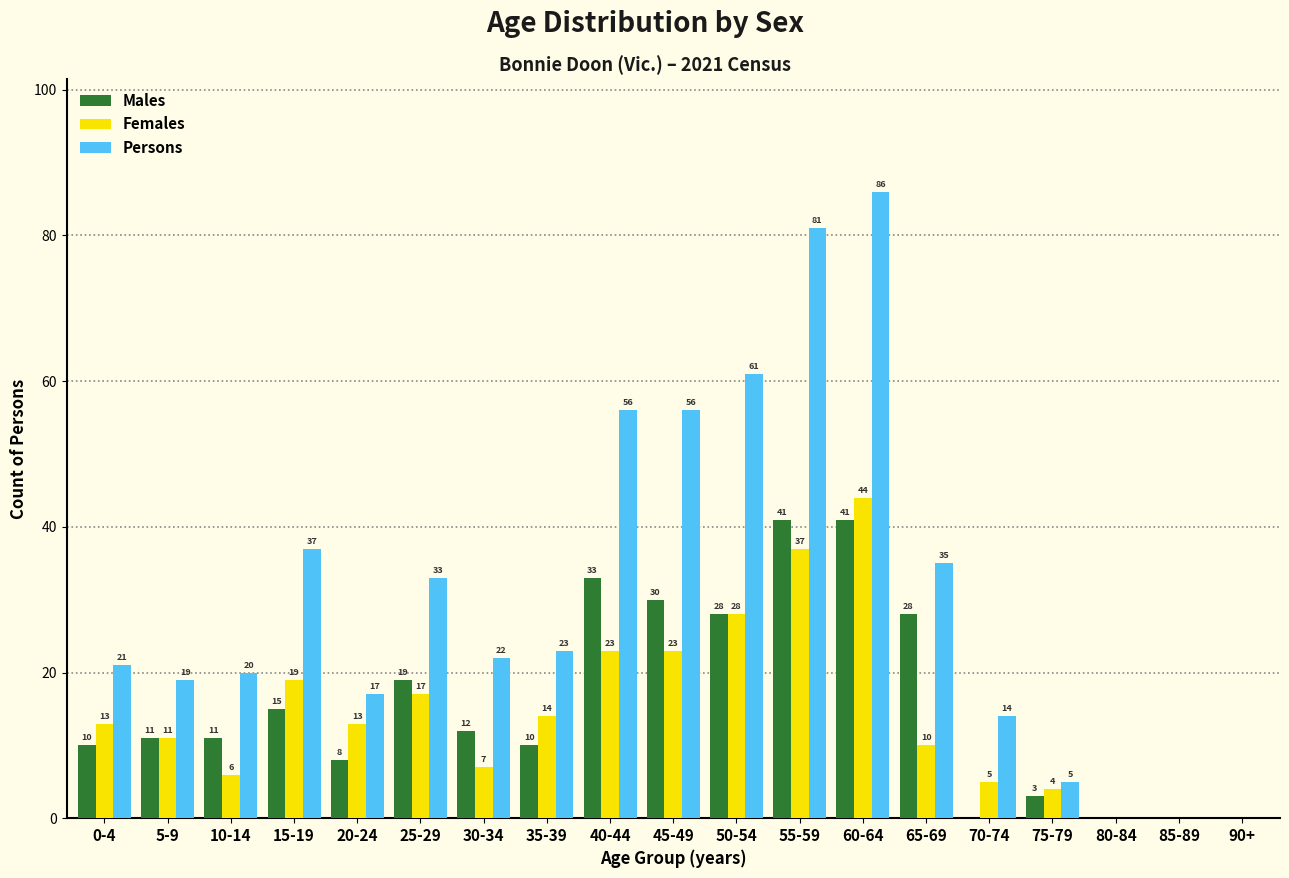

Reading left to right, transcribe all the data shown in this chart.

Males: 0-4=10	5-9=11	10-14=11	15-19=15	20-24=8	25-29=19	30-34=12	35-39=10	40-44=33	45-49=30	50-54=28	55-59=41	60-64=41	65-69=28	70-74=0	75-79=3	80-84=0	85-89=0	90+=0
Females: 0-4=13	5-9=11	10-14=6	15-19=19	20-24=13	25-29=17	30-34=7	35-39=14	40-44=23	45-49=23	50-54=28	55-59=37	60-64=44	65-69=10	70-74=5	75-79=4	80-84=0	85-89=0	90+=0
Persons: 0-4=21	5-9=19	10-14=20	15-19=37	20-24=17	25-29=33	30-34=22	35-39=23	40-44=56	45-49=56	50-54=61	55-59=81	60-64=86	65-69=35	70-74=14	75-79=5	80-84=0	85-89=0	90+=0